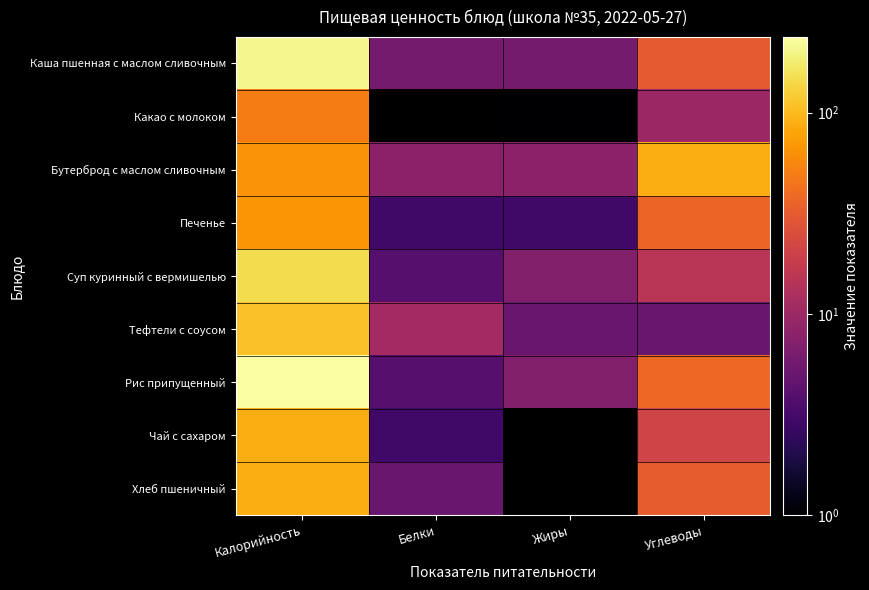

What is the greatest value displayed?

238.0